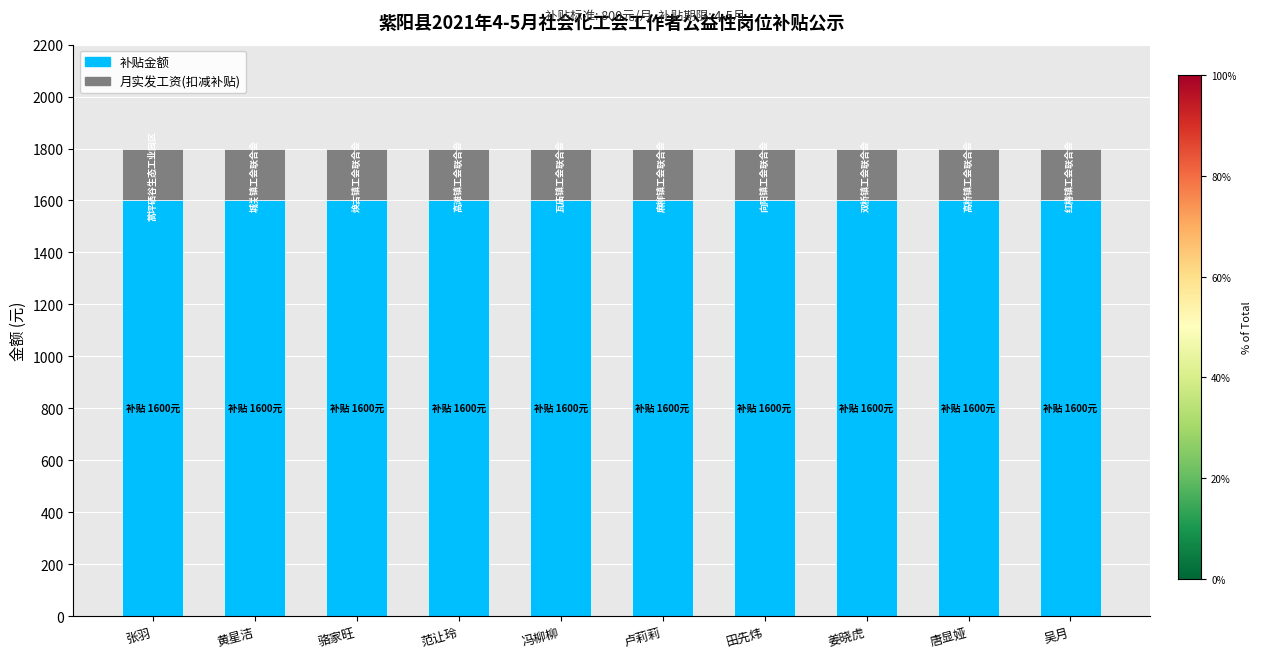

Does the chart contain any negative values?

No